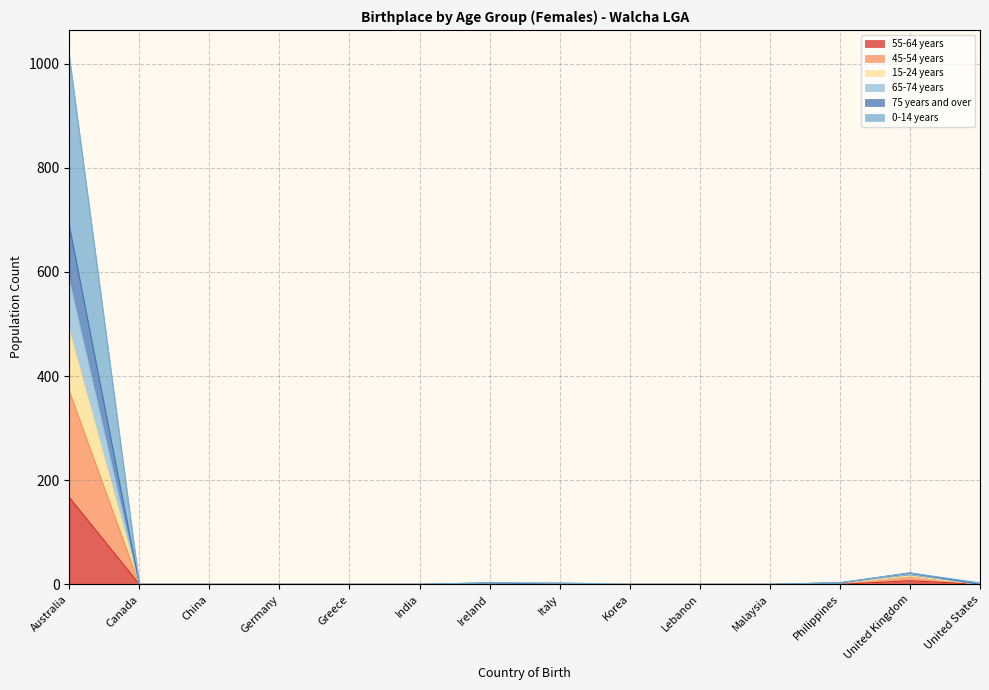

What is the value of the 55-64 years point at the 1st from the left?

167